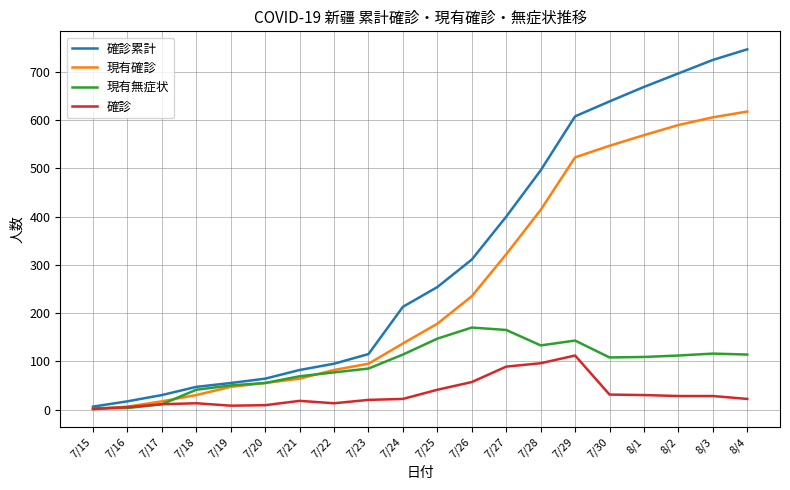

What is the average value of the 確診累計 series?

314